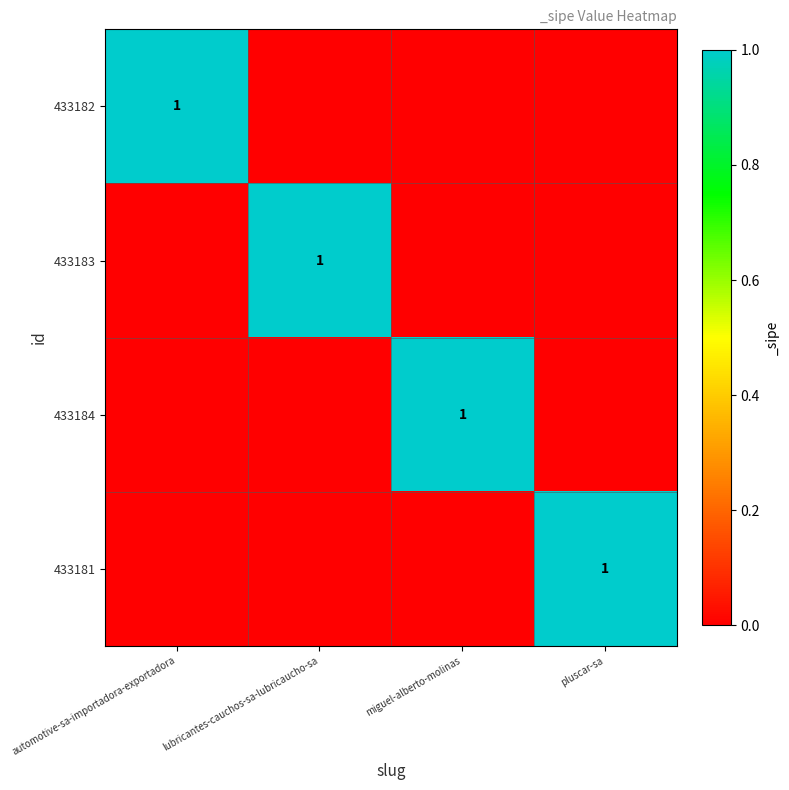

True or false: 433182 has a value of 1 at pluscar-sa.

False